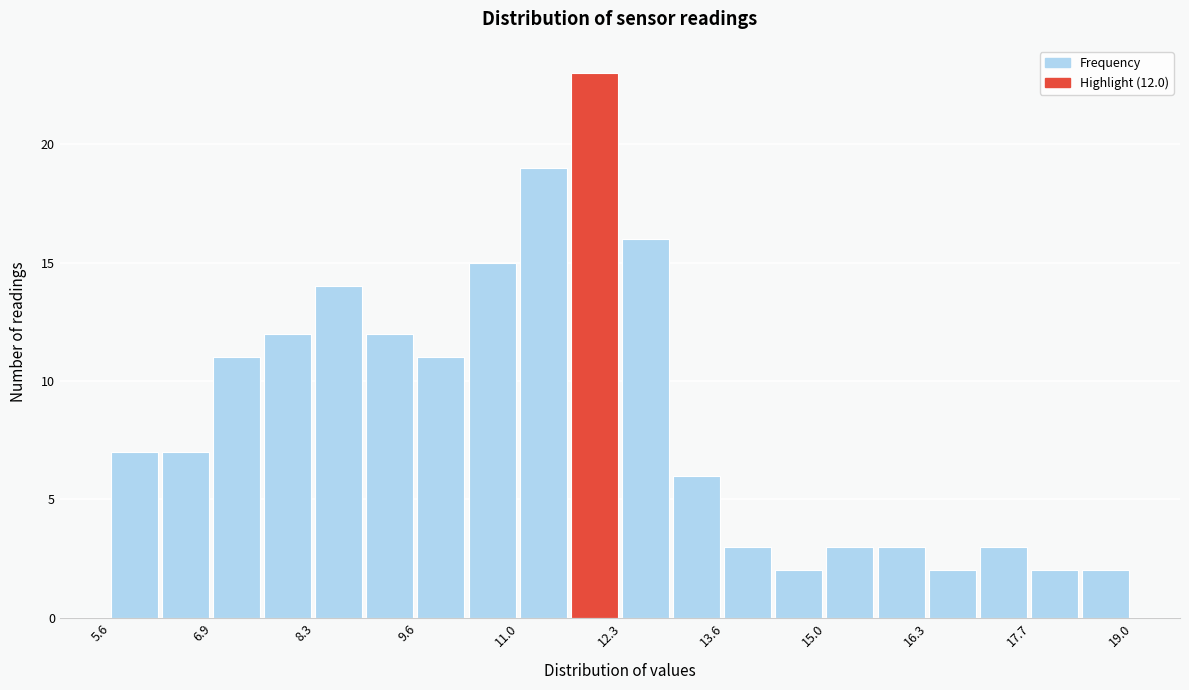

Around what value on the x-axis is the tallest bar? Give the approximate position of its centre, as read against the axis.

12.0